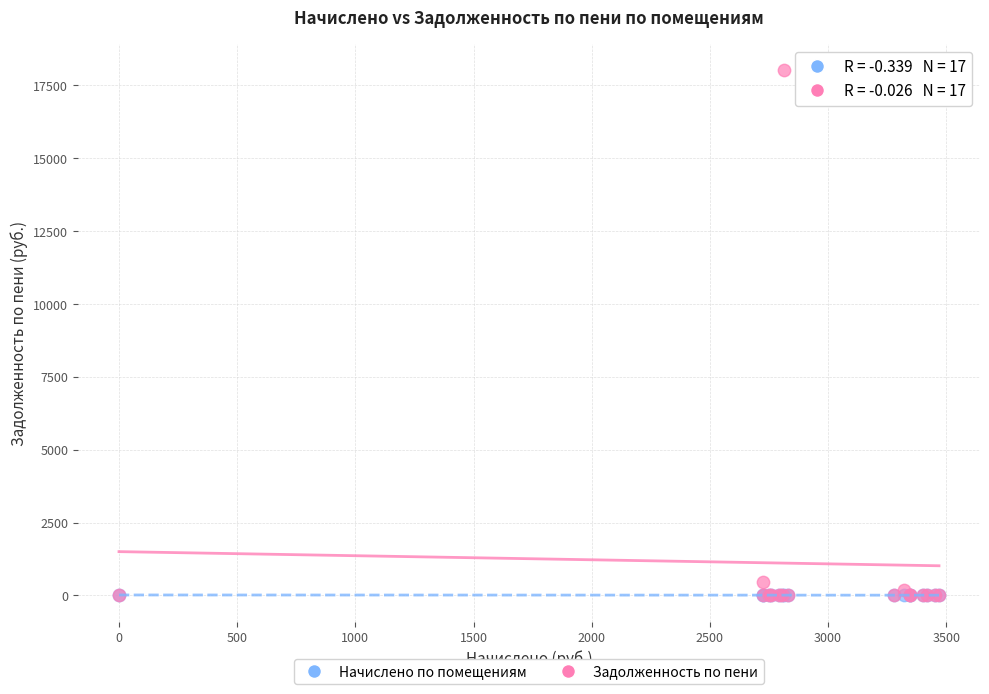

Which series reaches the maximum Y coordinate?

Задолженность по пени